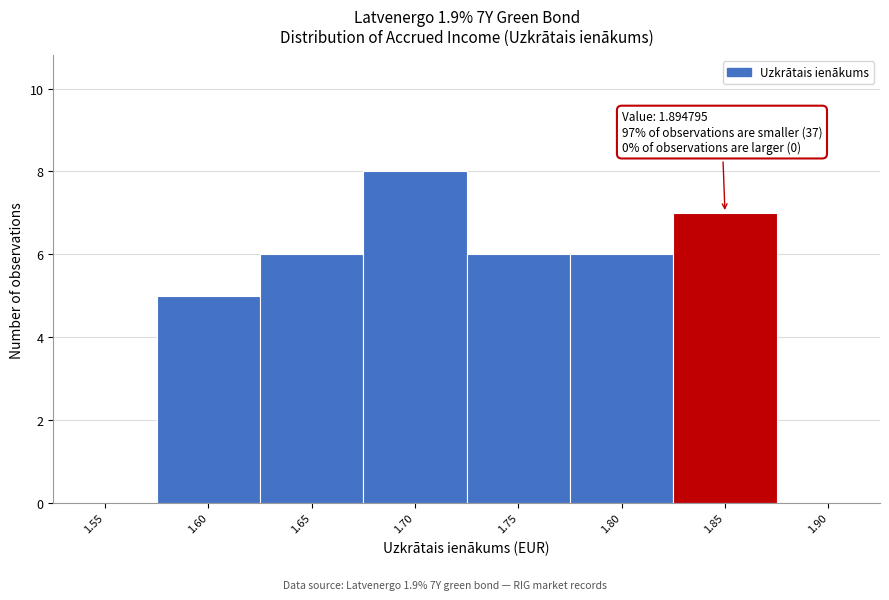

Reading right to left, transcribe all the data shown in this chart.

1.90=0	1.85=7	1.80=6	1.75=6	1.70=8	1.65=6	1.60=5	1.55=0